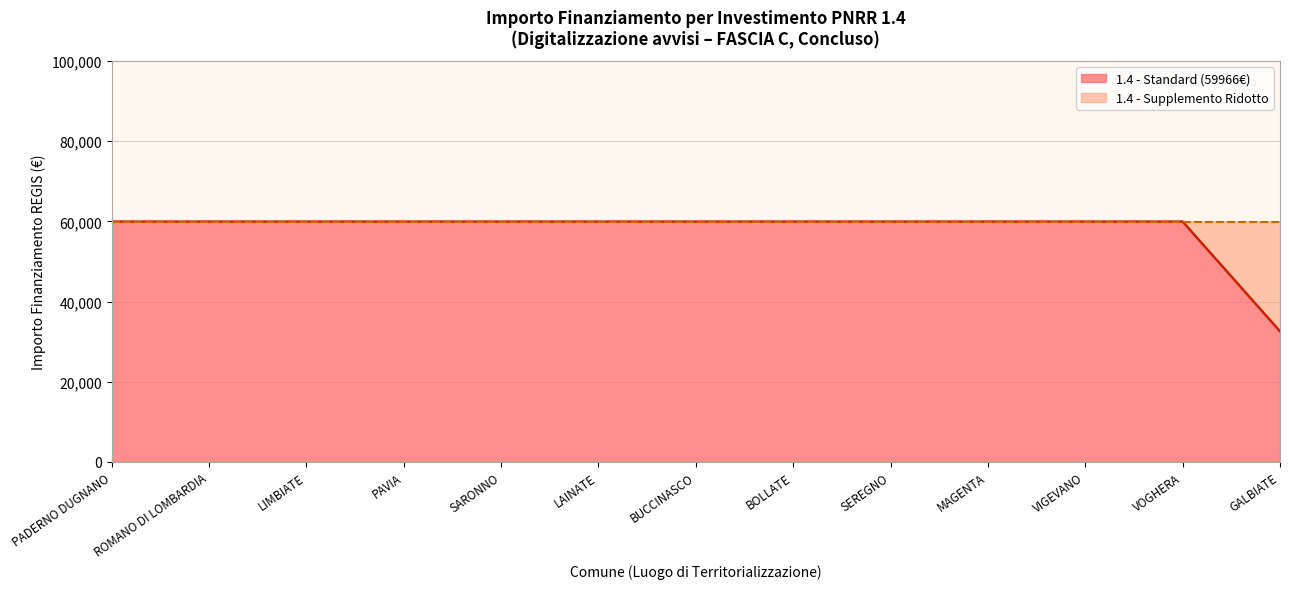

True or false: 1.4 and 1.7 cross at least once.

False